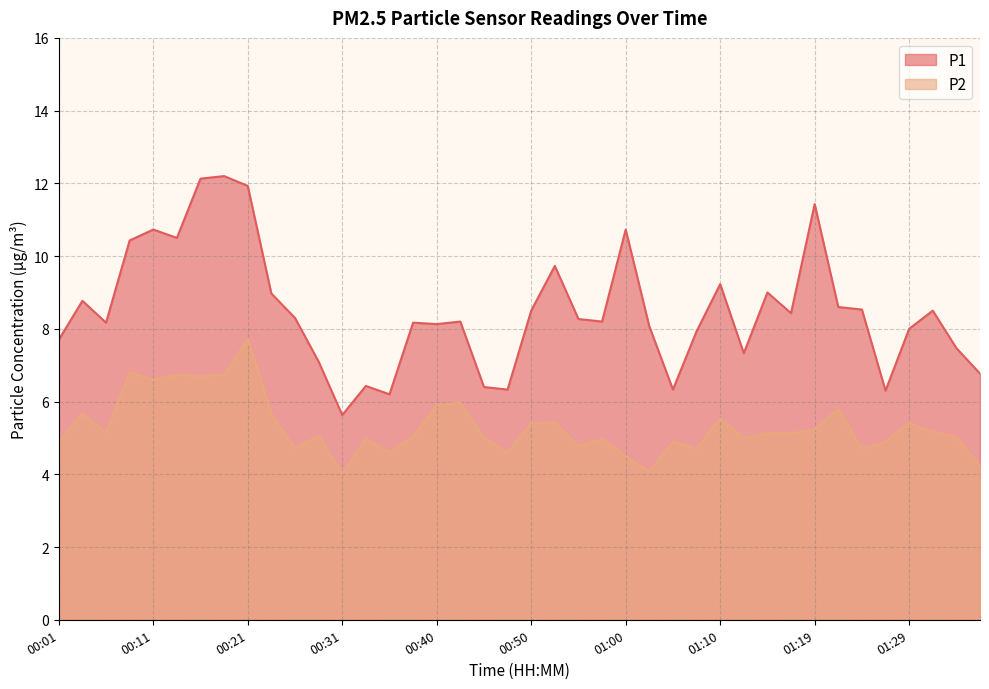

What are all the series names shown in the legend?

P1, P2